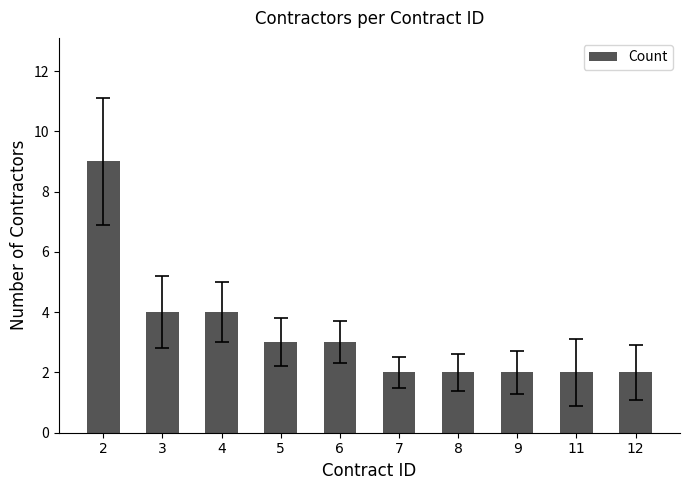

The chart shows a value of 1 at 9. True or false?

False